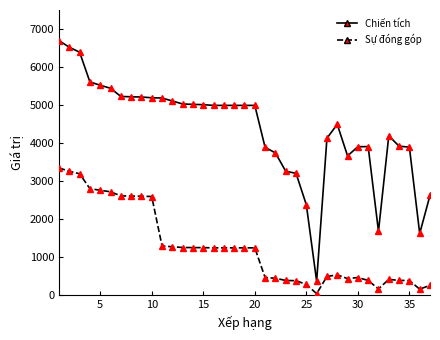

List the series in order of their peak value, lowest first.

Sự đóng góp, Chiến tích